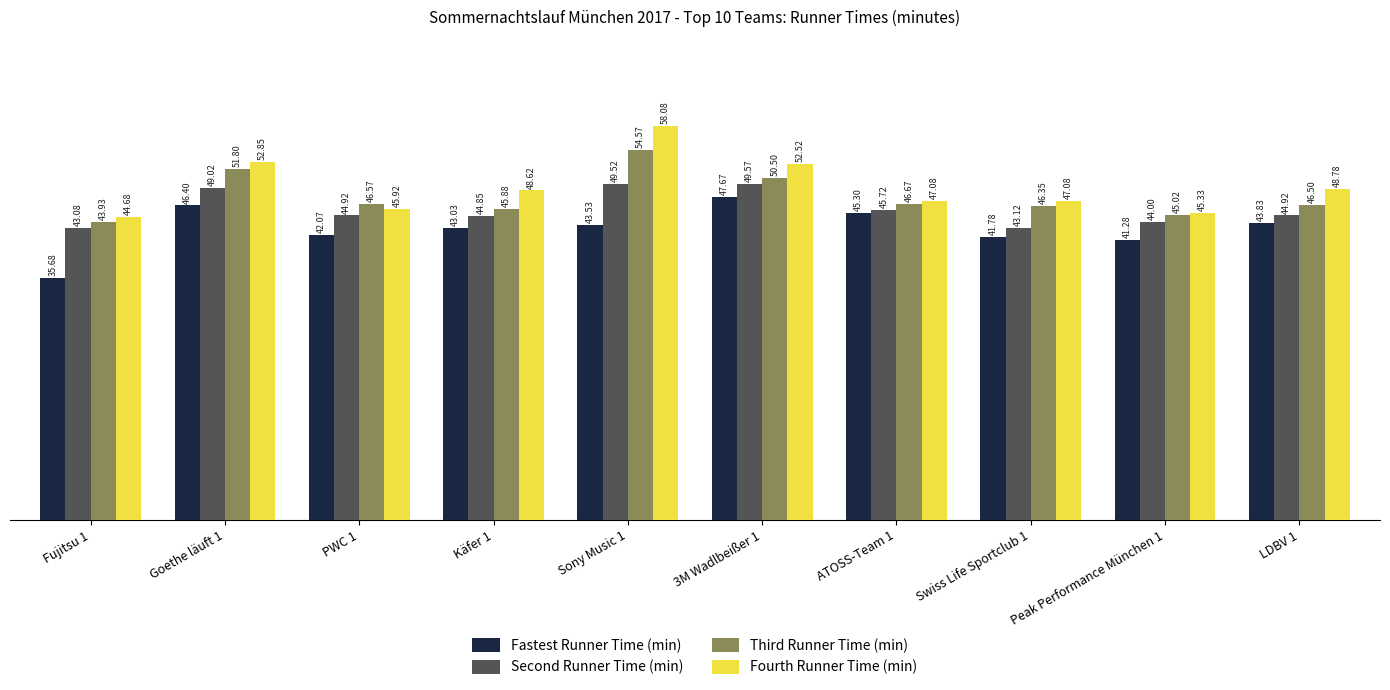

True or false: Fourth Runner Time (min) has a value of 28.3 at Goethe läuft 1.

False